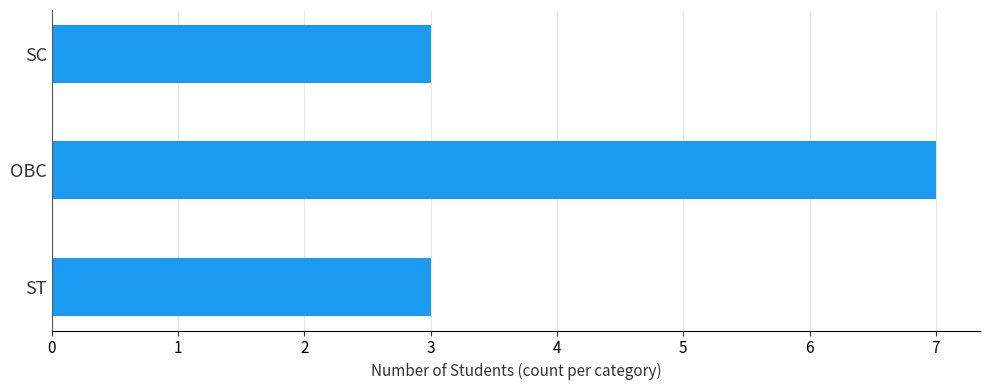

Is it true that the value at SC is 3?

True